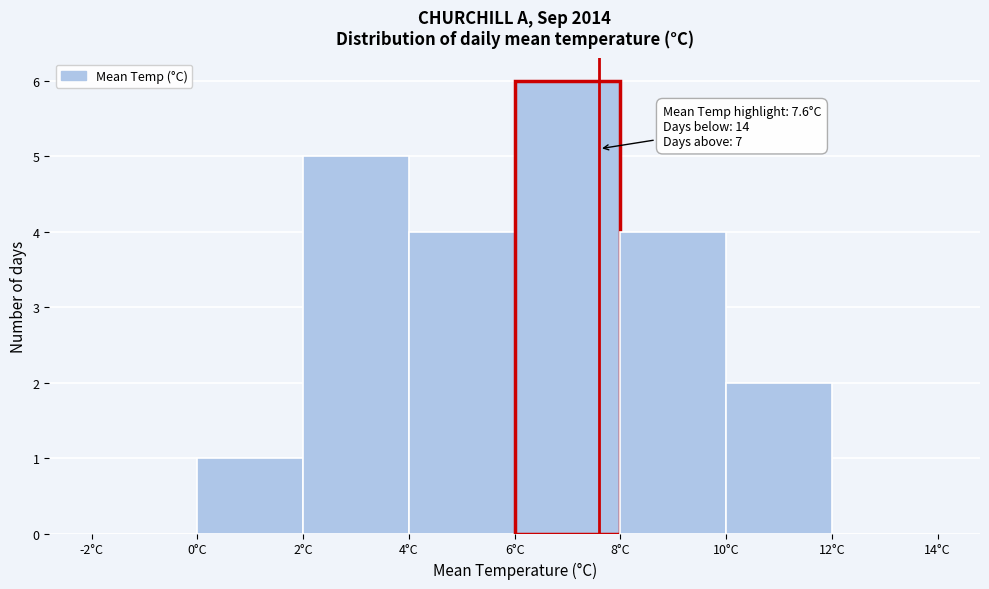

Over which range of the x-axis is the bar tallest?

6 to 8